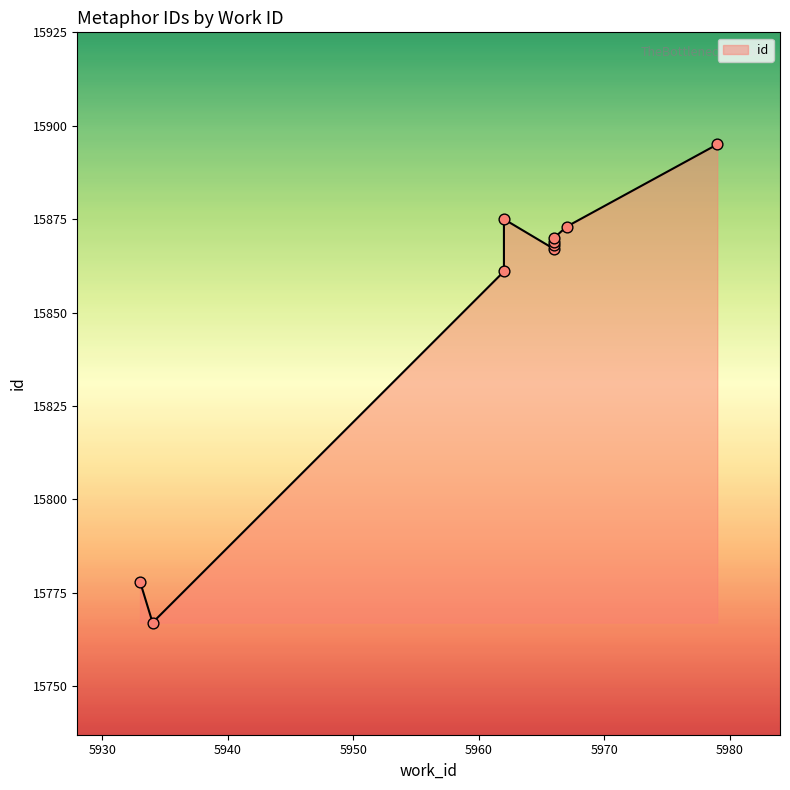

Approximately how many times larger is the value at 5979 compared to 5933?

1.0